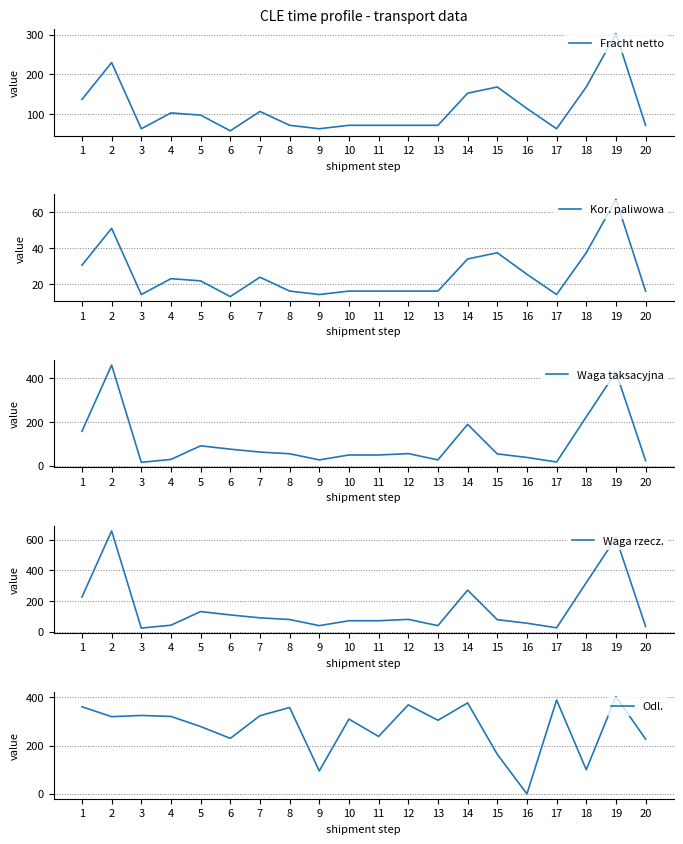

What is the value of the Waga rzecz. point at the 3rd from the left?

23.0